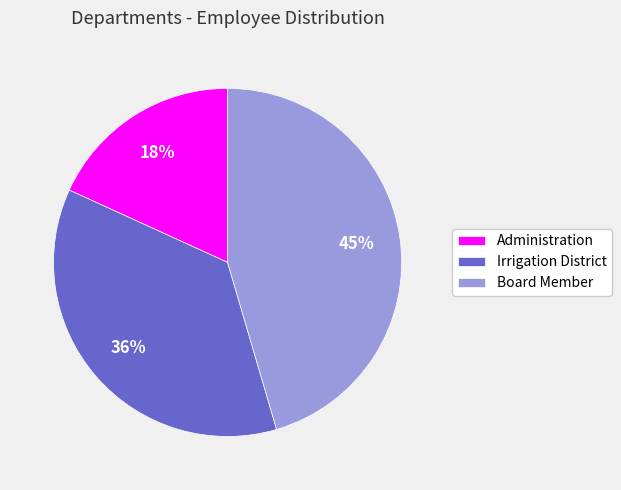

To the nearest percent, what portion does Administration represent?

18%